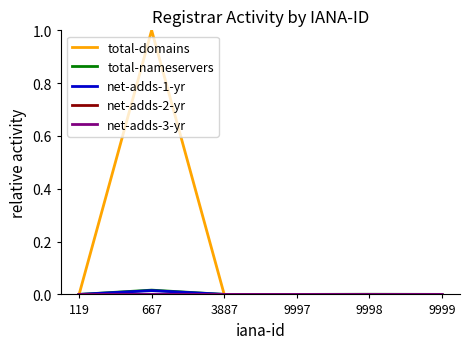

Which category has the highest value across all series?

667